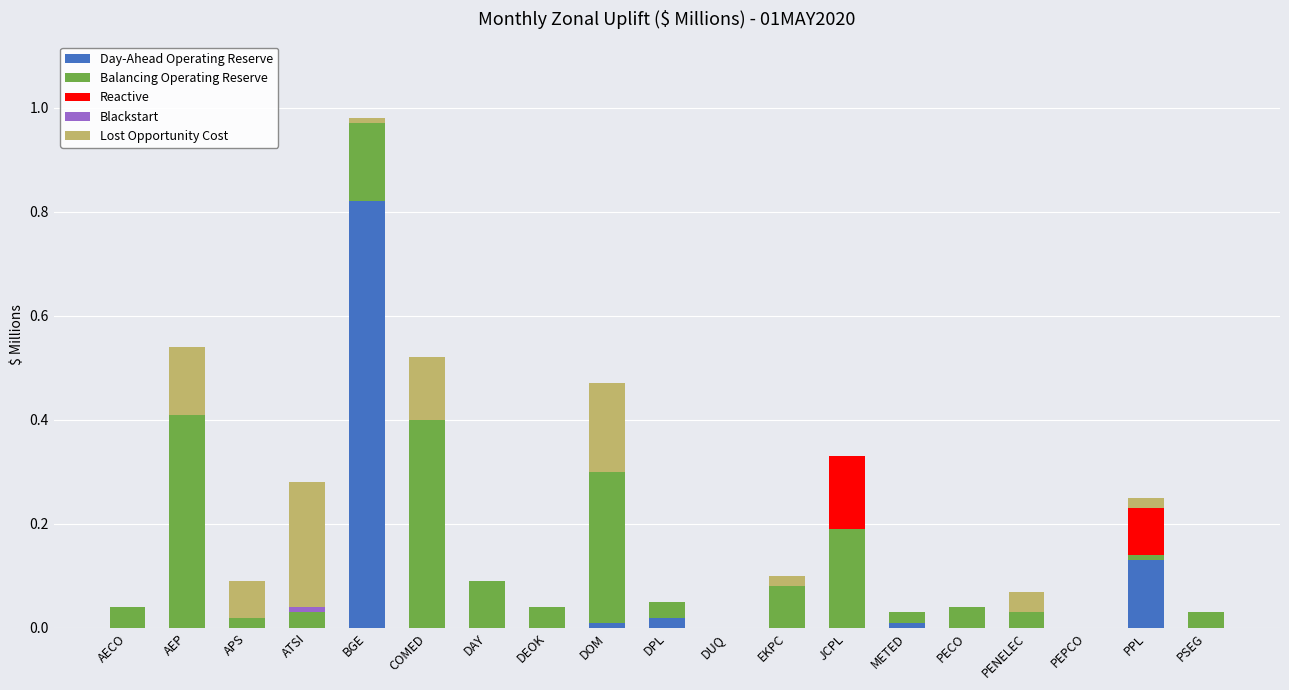

At which category is the sum across all series the highest?

BGE